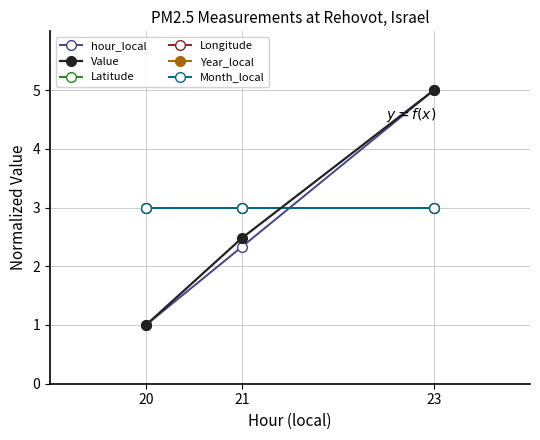

Does the chart have visible grid lines?

Yes